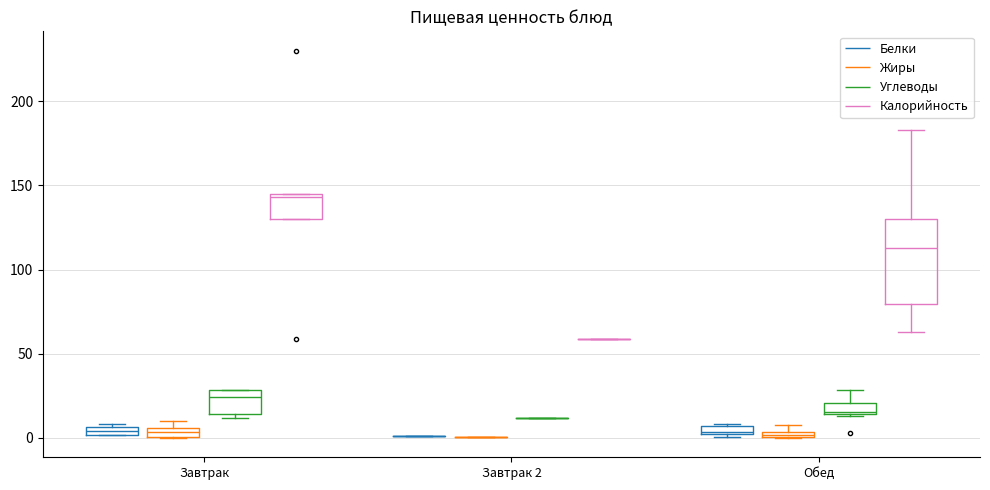

Comparing the boxes themselves (not the whiskers), which one is the tallest?

Обед (Калорийность)